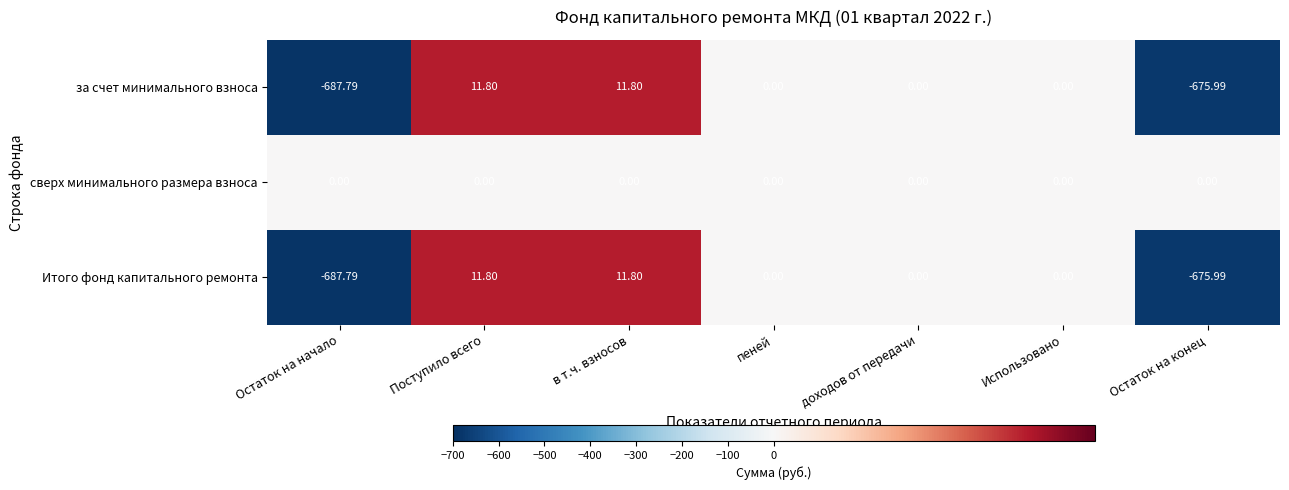

What is the total value across all series at Поступило всего?

23.6